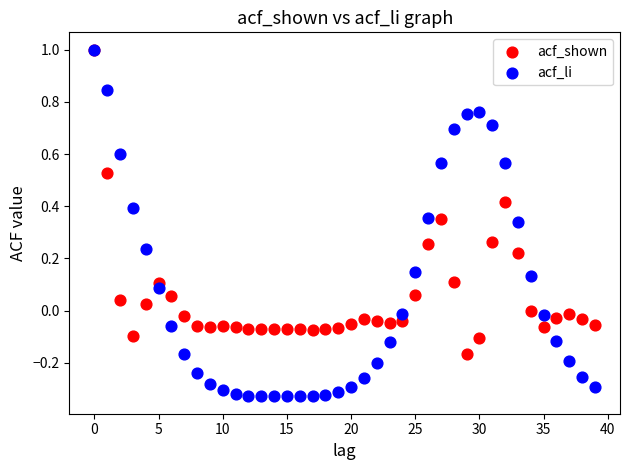

Which series has the largest Y range (max minus min)?

acf_li